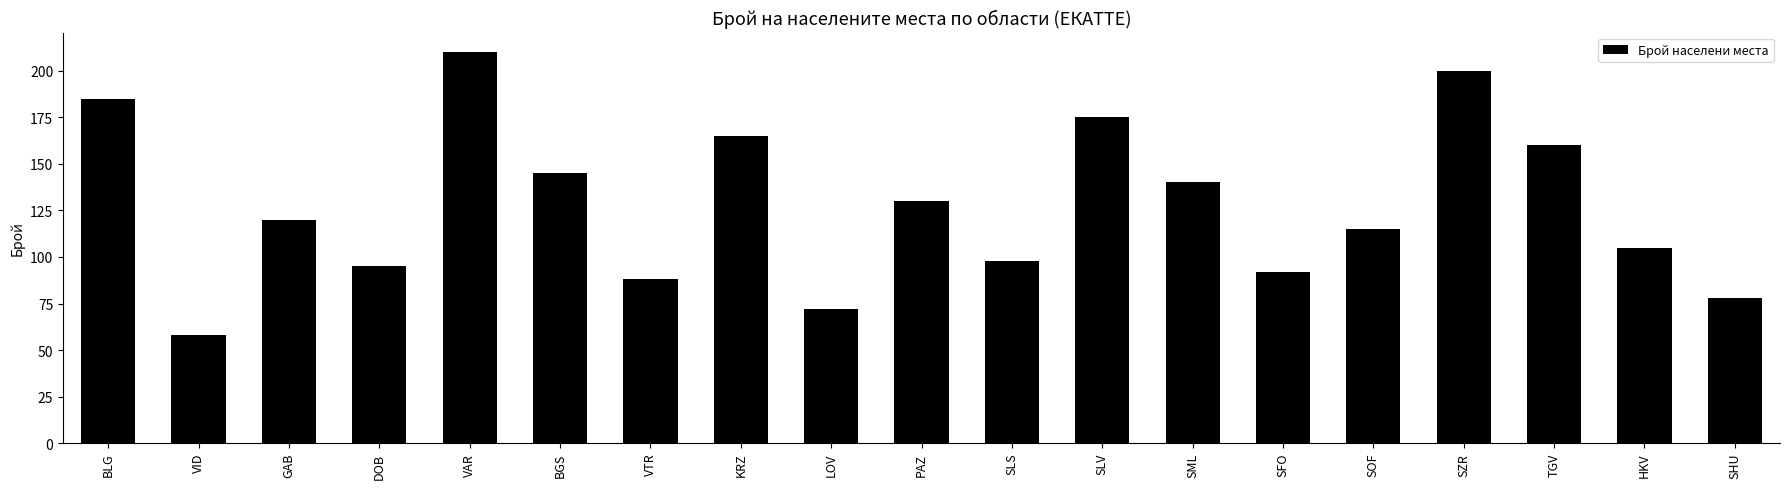

What is the maximum value shown in the chart?

210